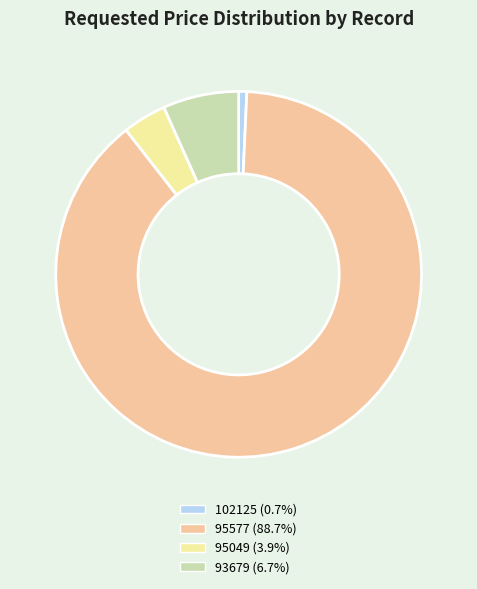

Between 95577 and 93679, which is larger?

95577